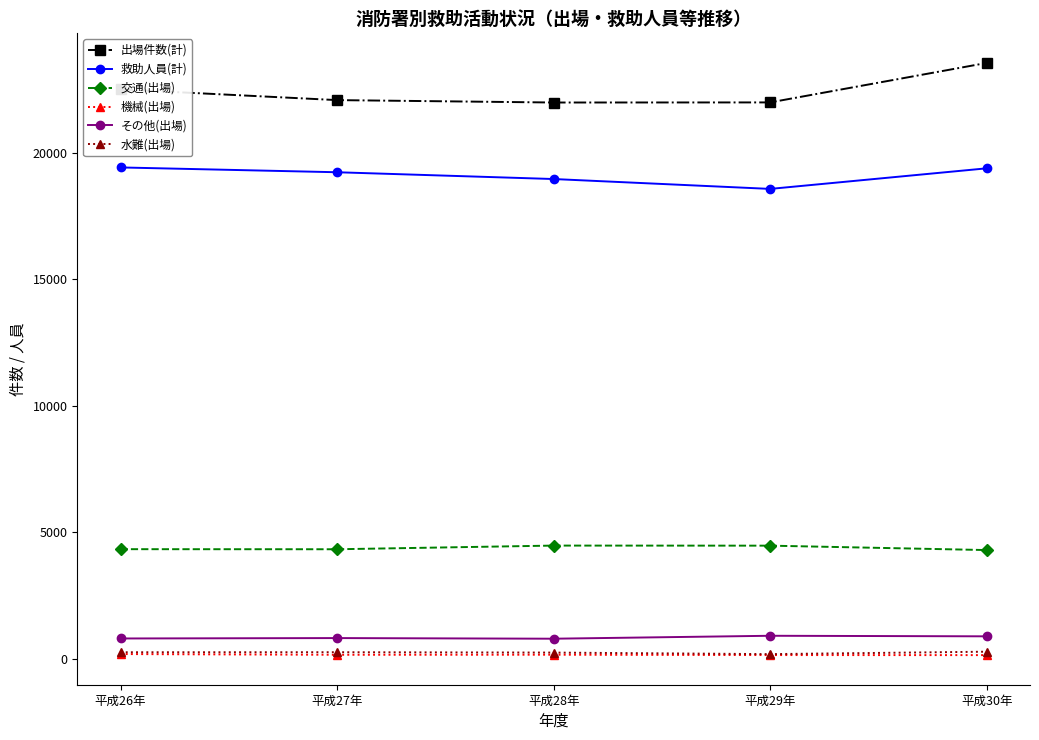

Count the number of categories in the chart.

5